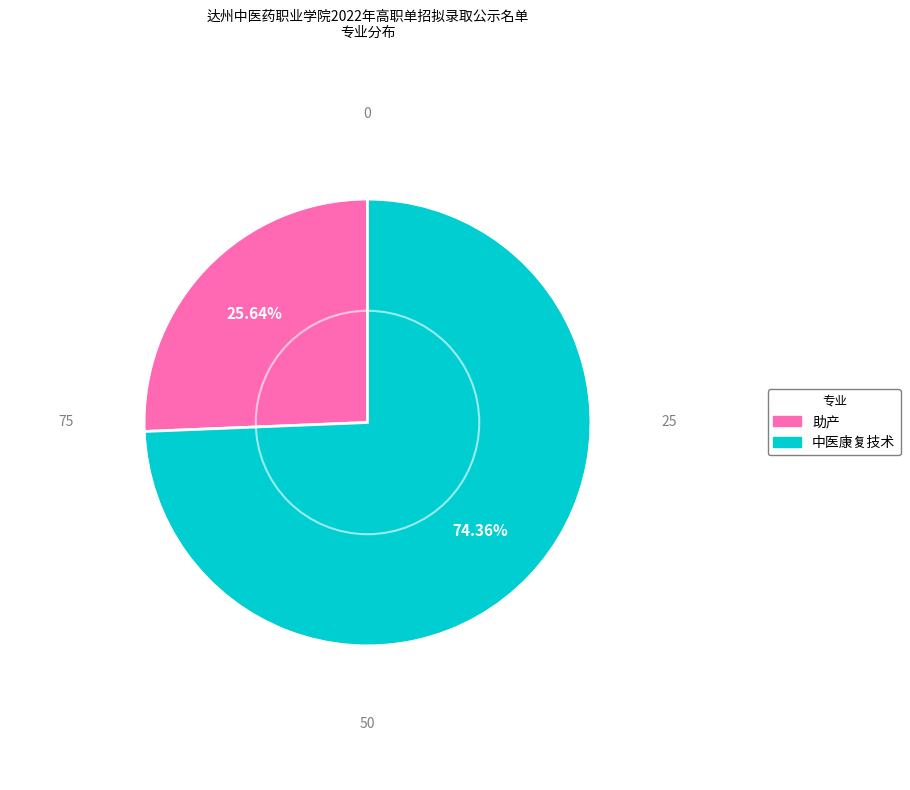

What percentage is the 助产 slice, to the nearest percent?

26%